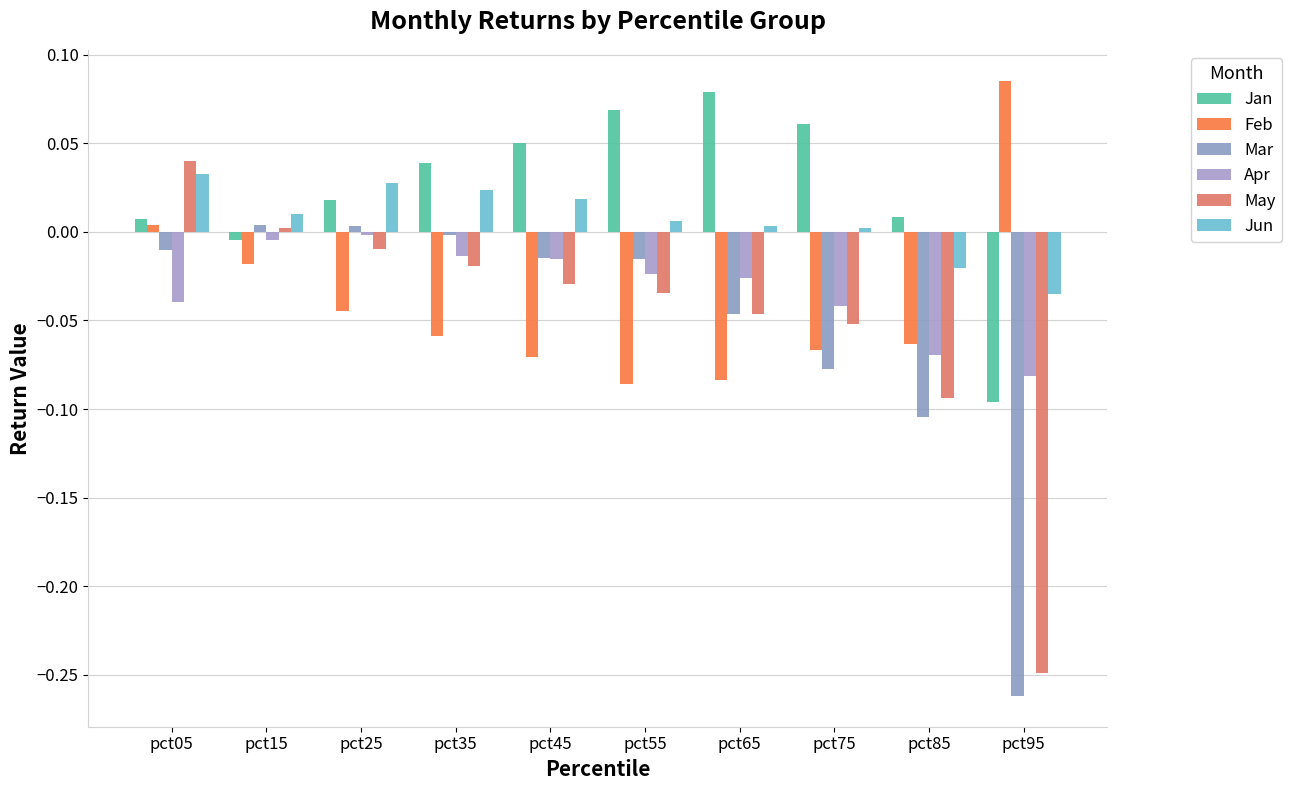

How many positive values does the Jan series have?

8